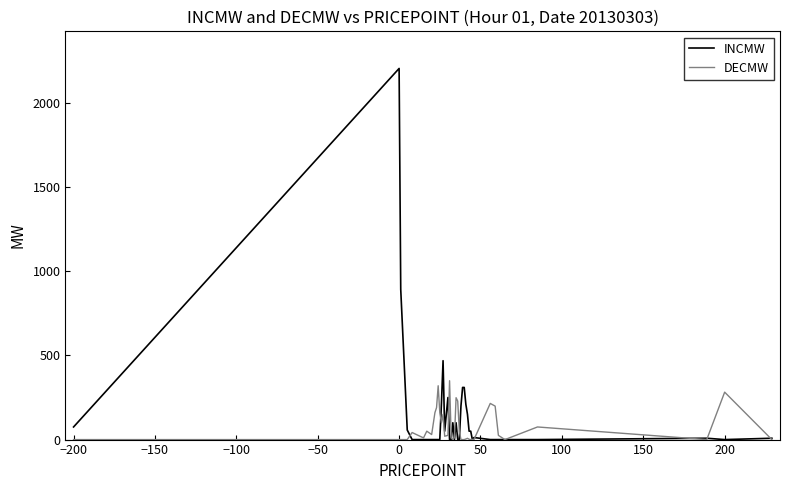

Does the chart display data point markers on the line(s)?

No